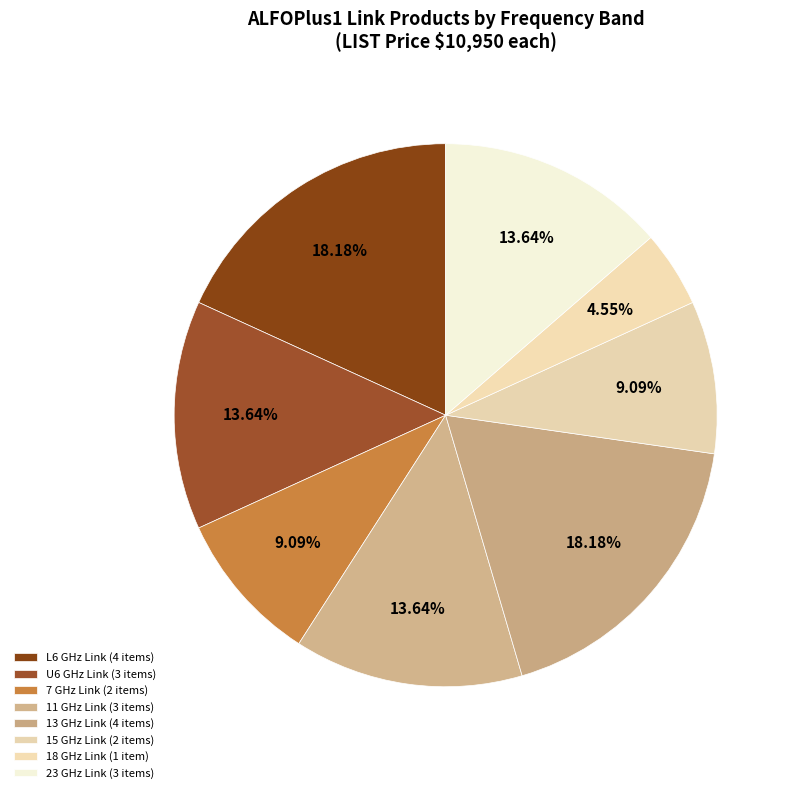

Does any single category account for the majority?

No